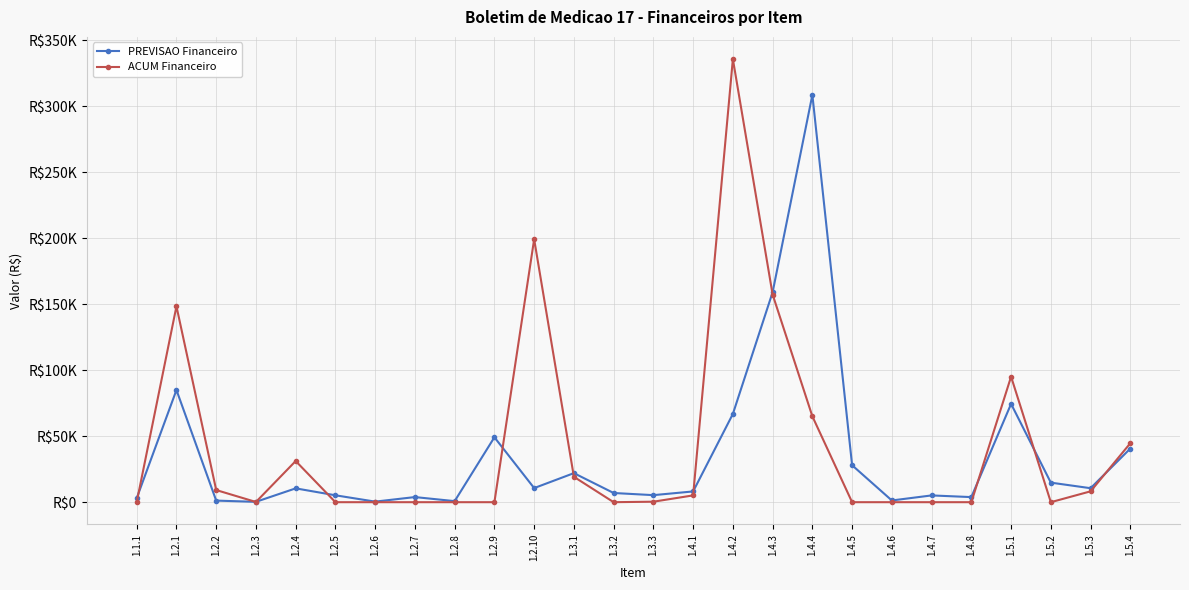

Does the chart display data point markers on the line(s)?

Yes